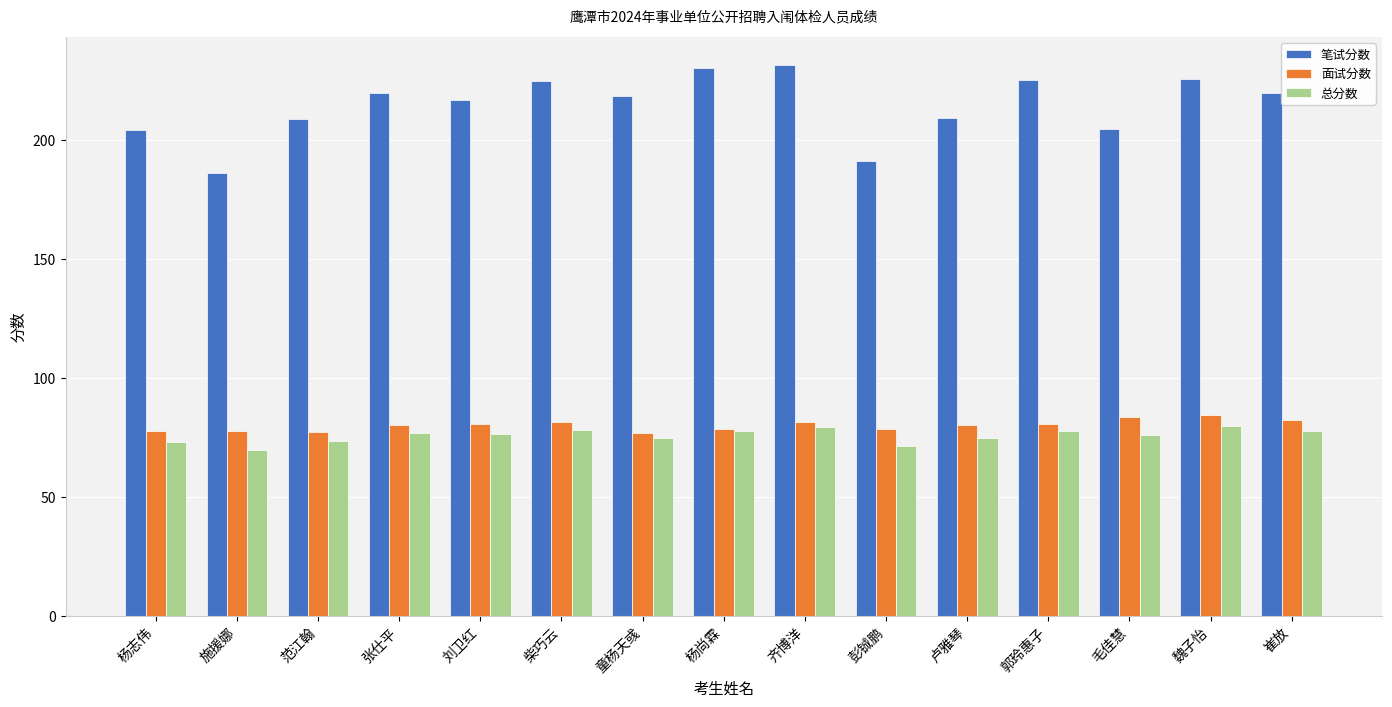

What is the value of the 总分数 bar at the 1st from the left?

72.8